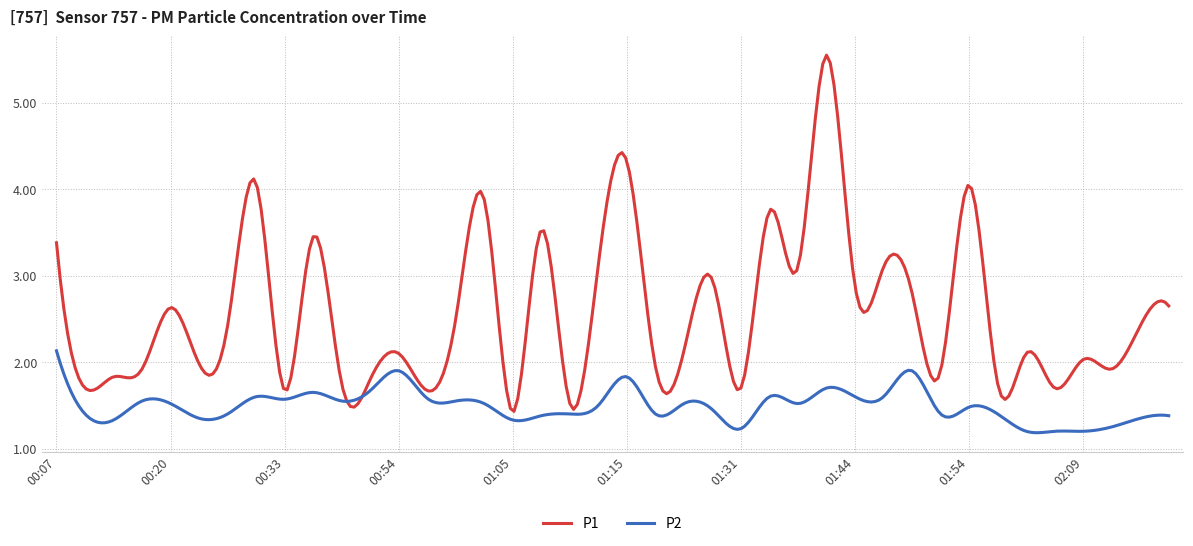

Rank the series by their maximum value, from highest to lowest.

P1, P2